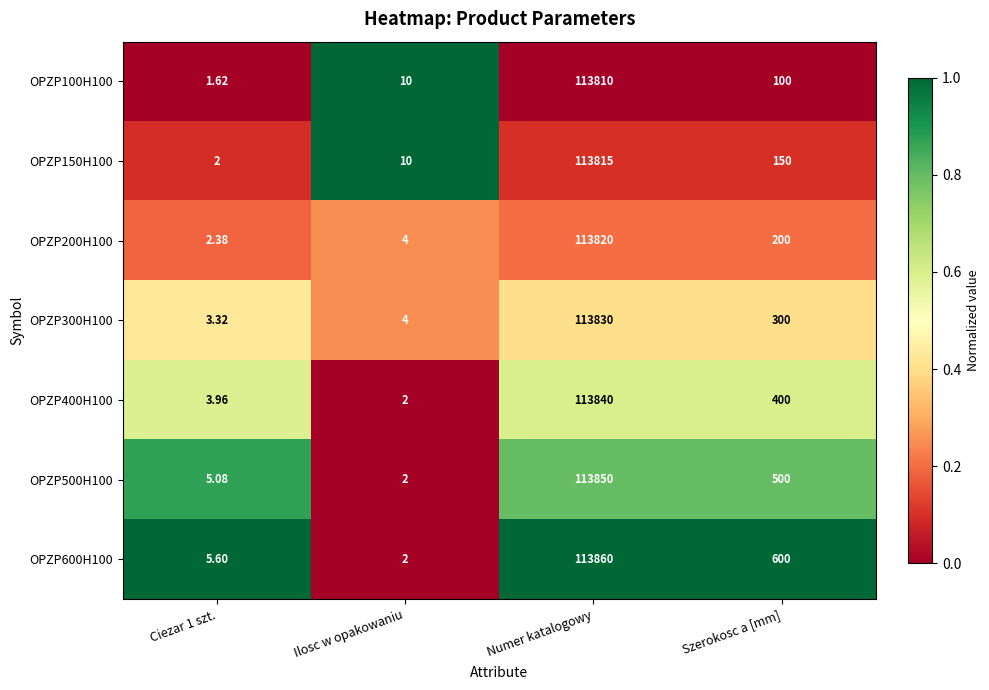

At which category is the sum across all series the highest?

Numer katalogowy